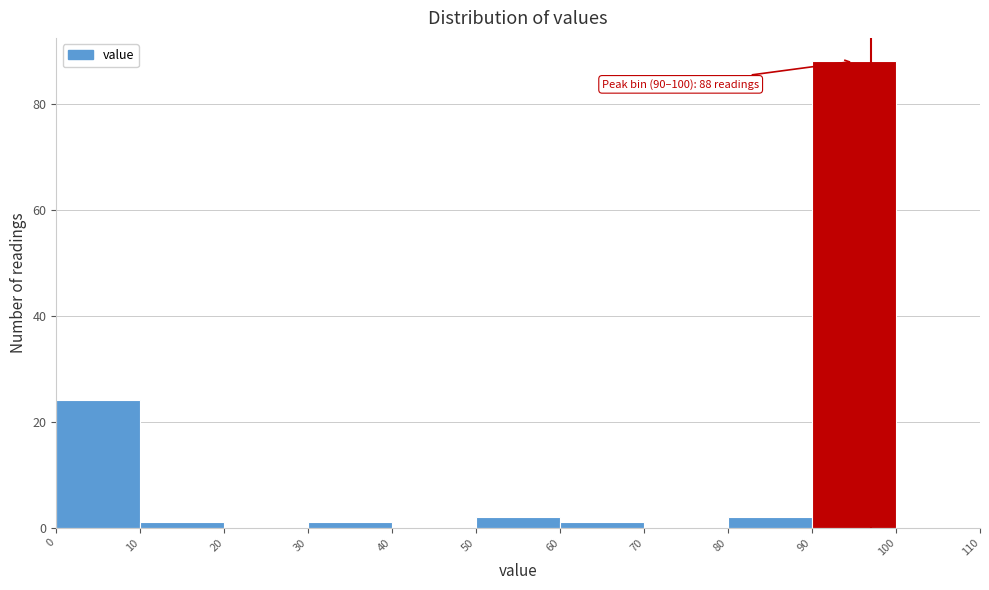

Which range on the x-axis has the tallest bar?

90 to 100